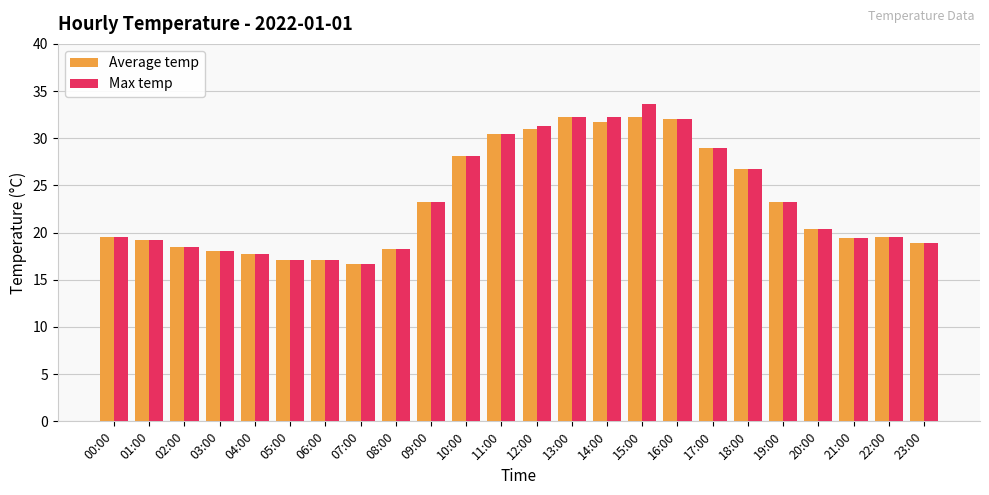

How many groups of bars are there?

24